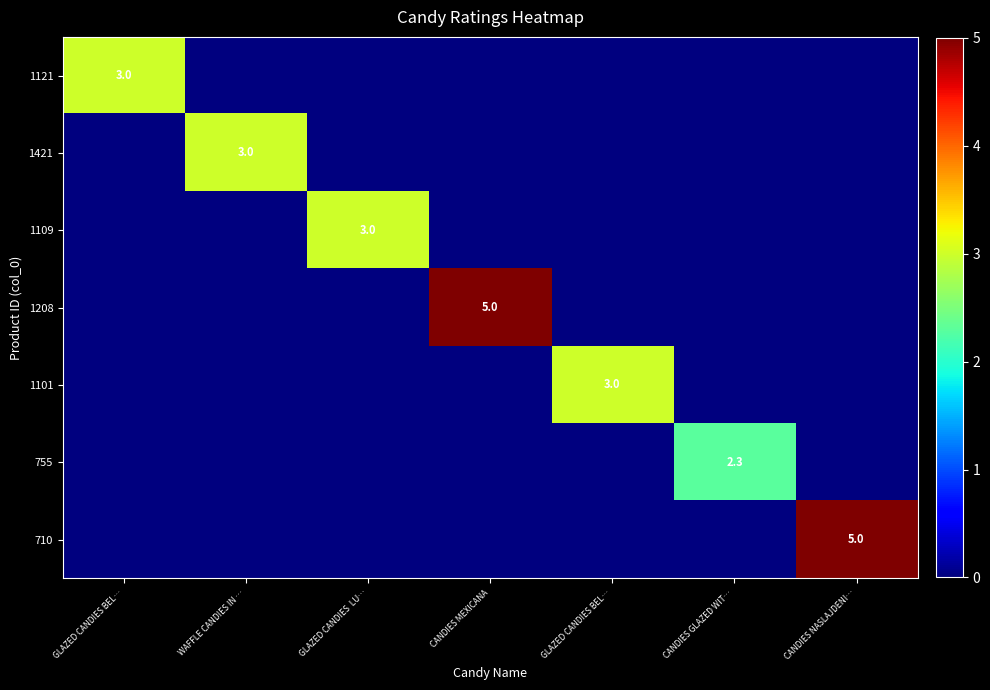

How many data points in 1421 are above 0?

1